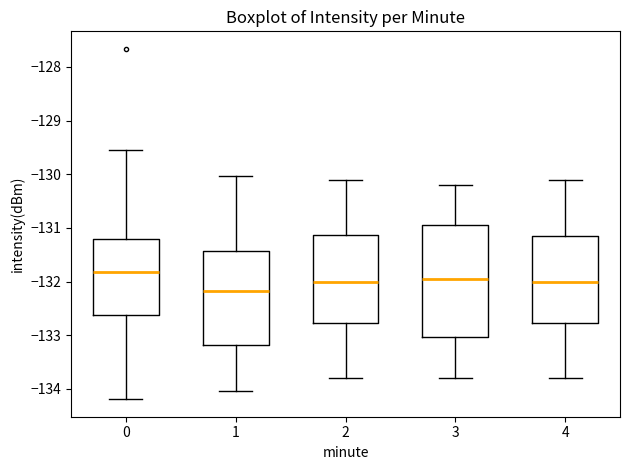

Comparing the boxes themselves (not the whiskers), which one is the tallest?

3